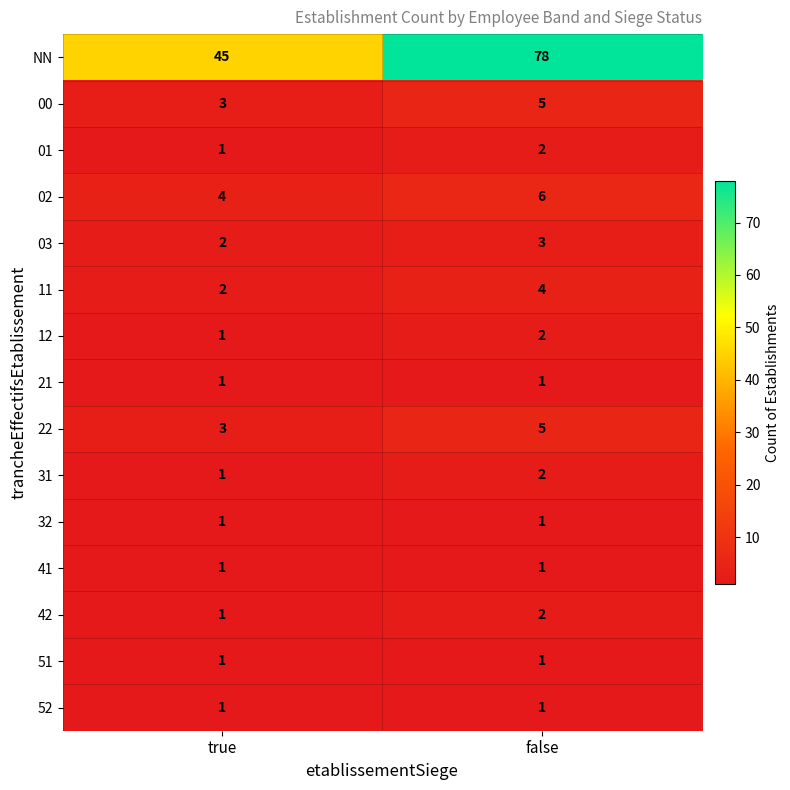

Is it true that 00 equals 4 at true?

False